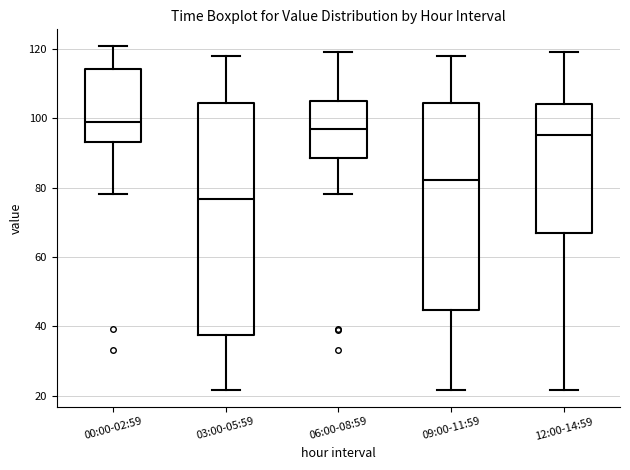

Which box's median line is the lowest?

03:00-05:59